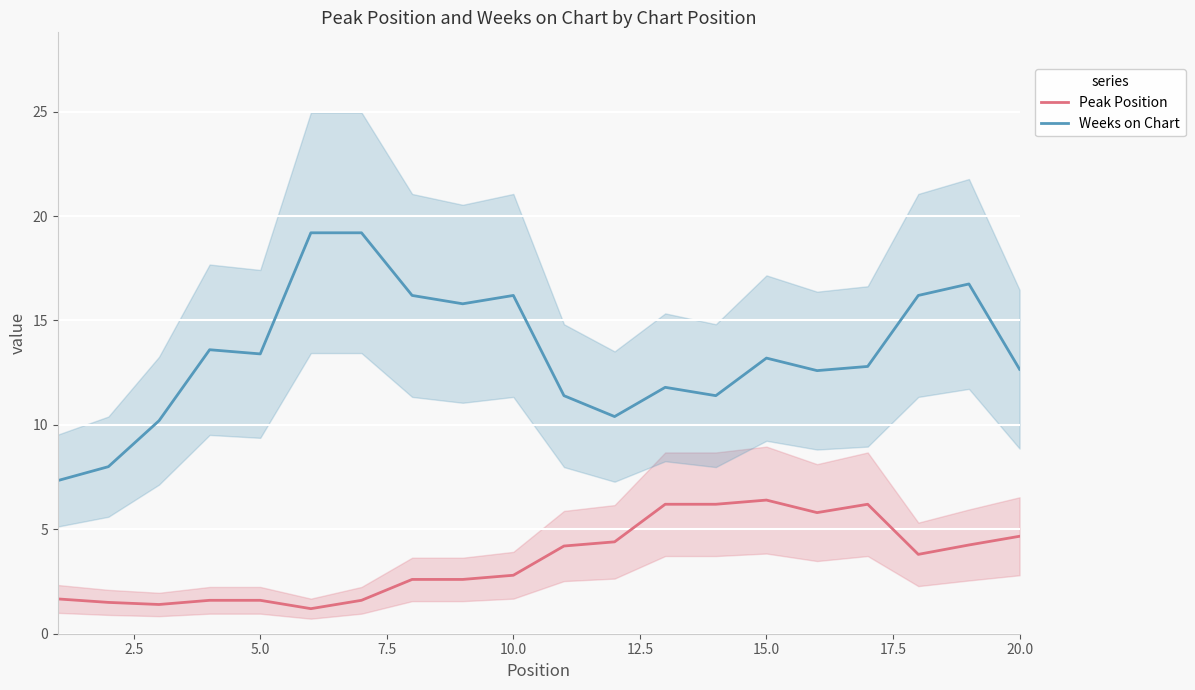

True or false: Peak Position and Weeks on Chart intersect in this chart.

False